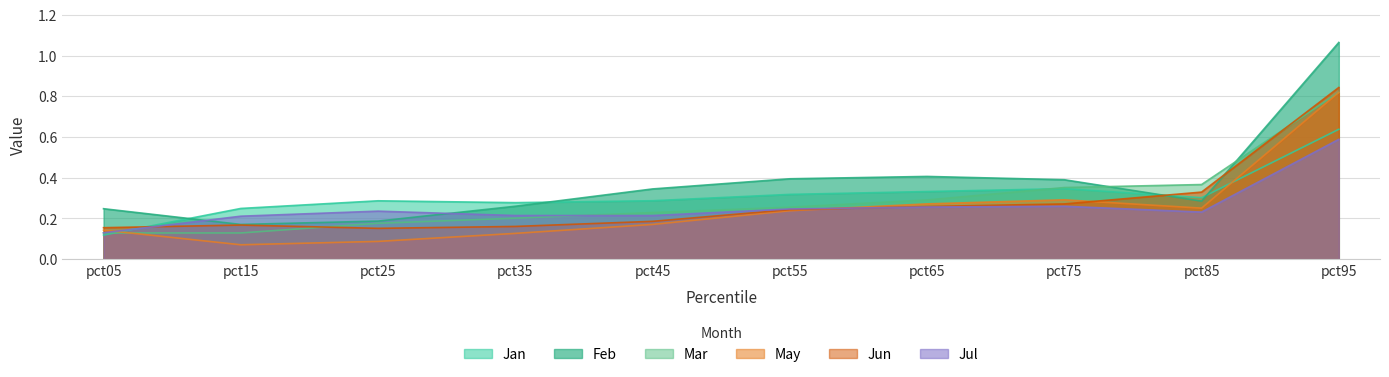

Which series has the largest range (max minus min)?

Feb